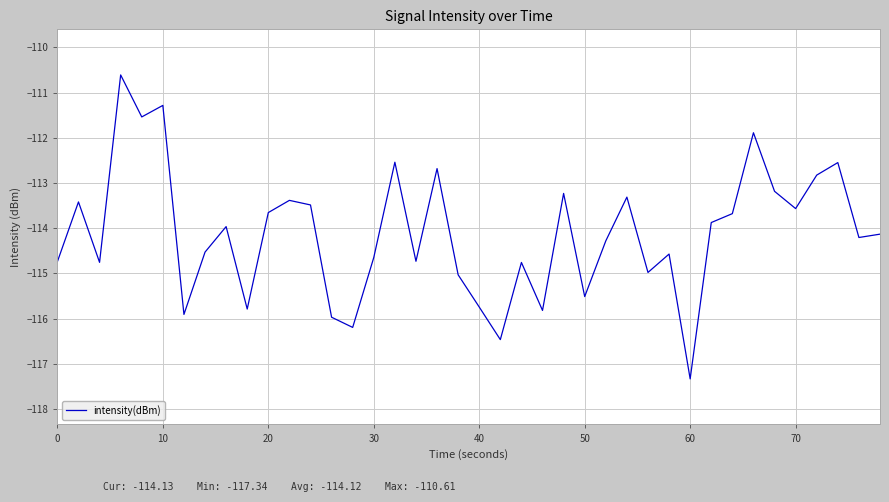

What is the difference between the maximum and minimum values?

6.7